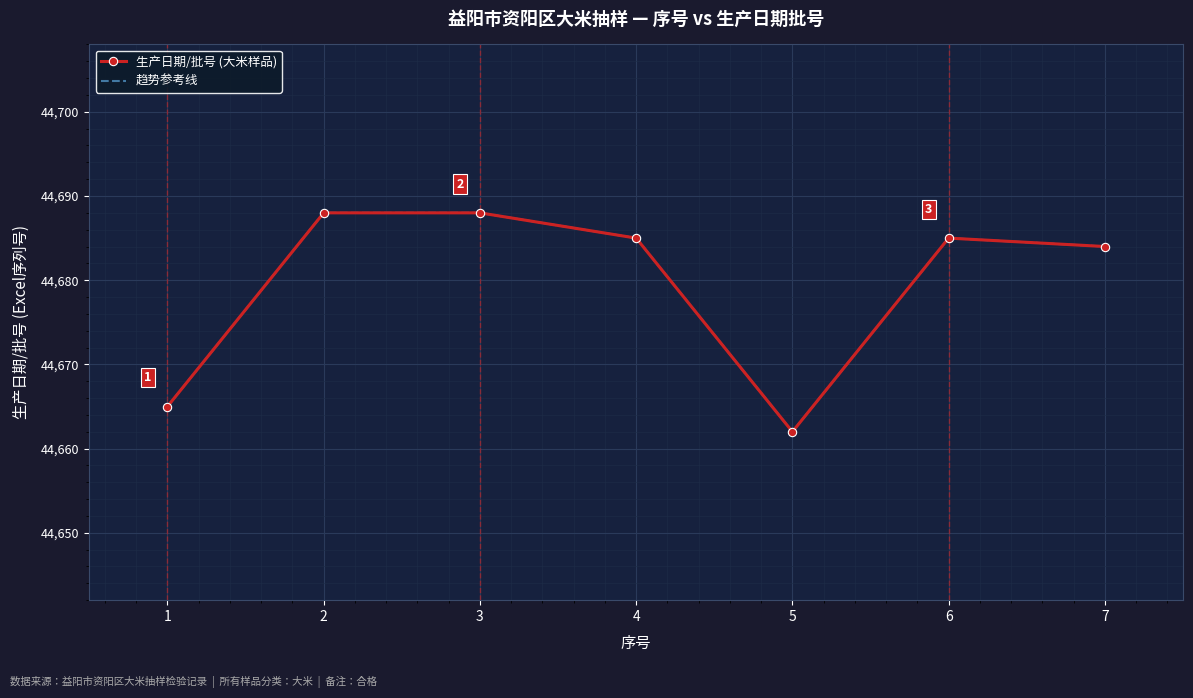

At which label does 生产日期/批号 (大米样品) first exceed 44685?

2